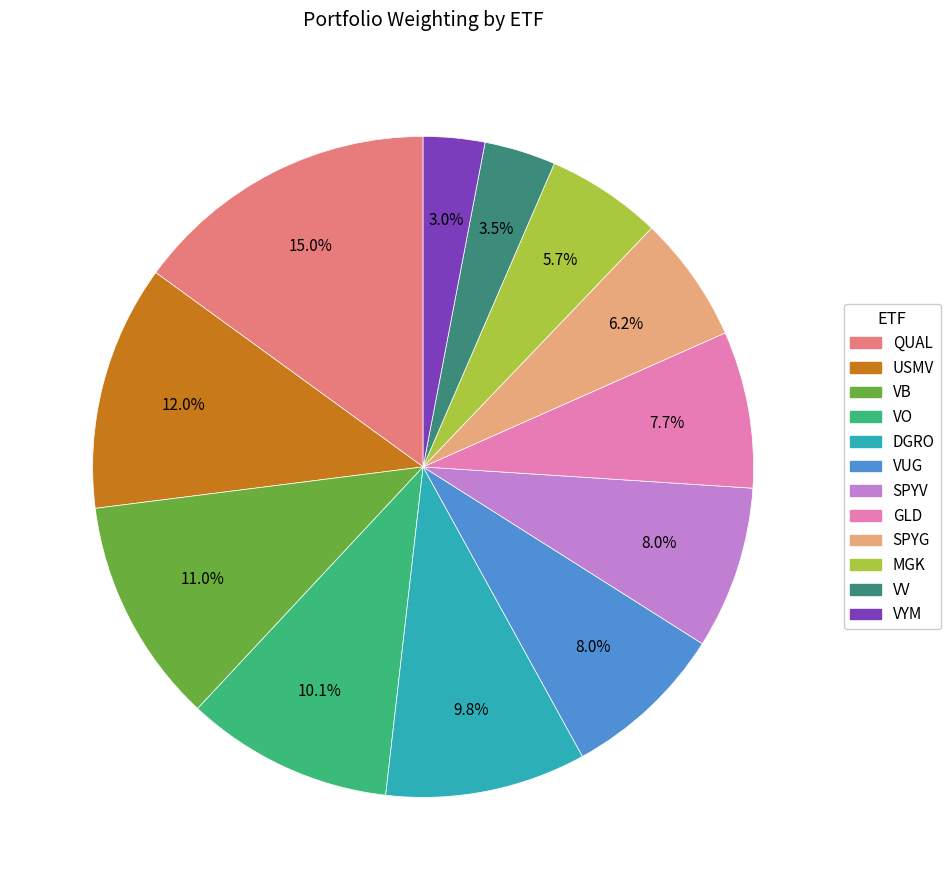

How many segments does this pie chart have?

12